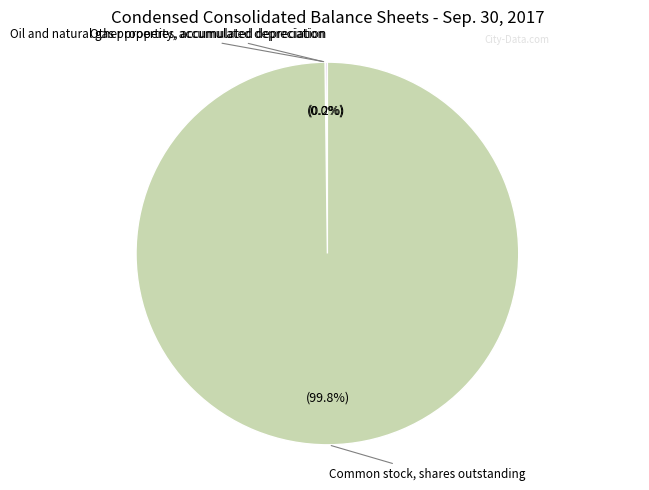

Is there any slice that represents more than half of the pie?

Yes